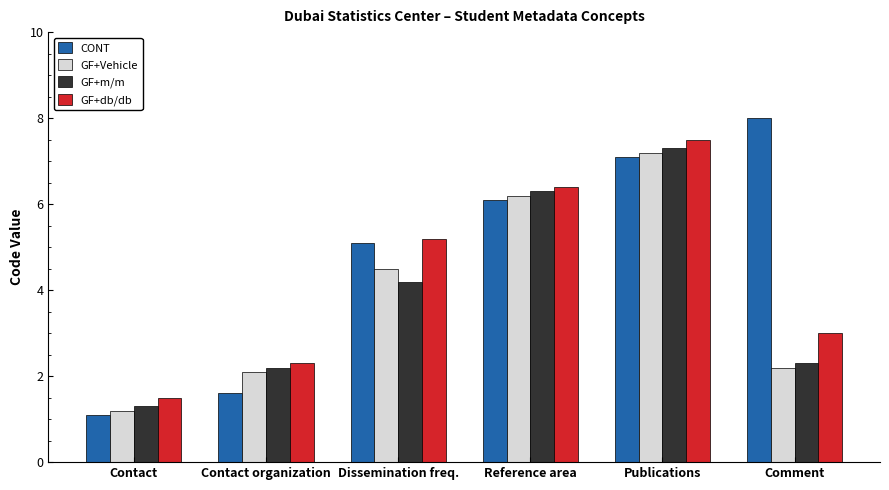

Which category has the lowest value across all series?

Contact